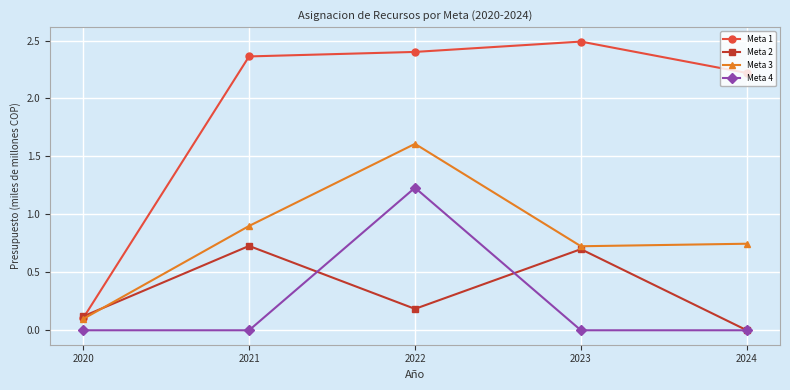

True or false: Meta 4 and Meta 1 cross at least once.

False